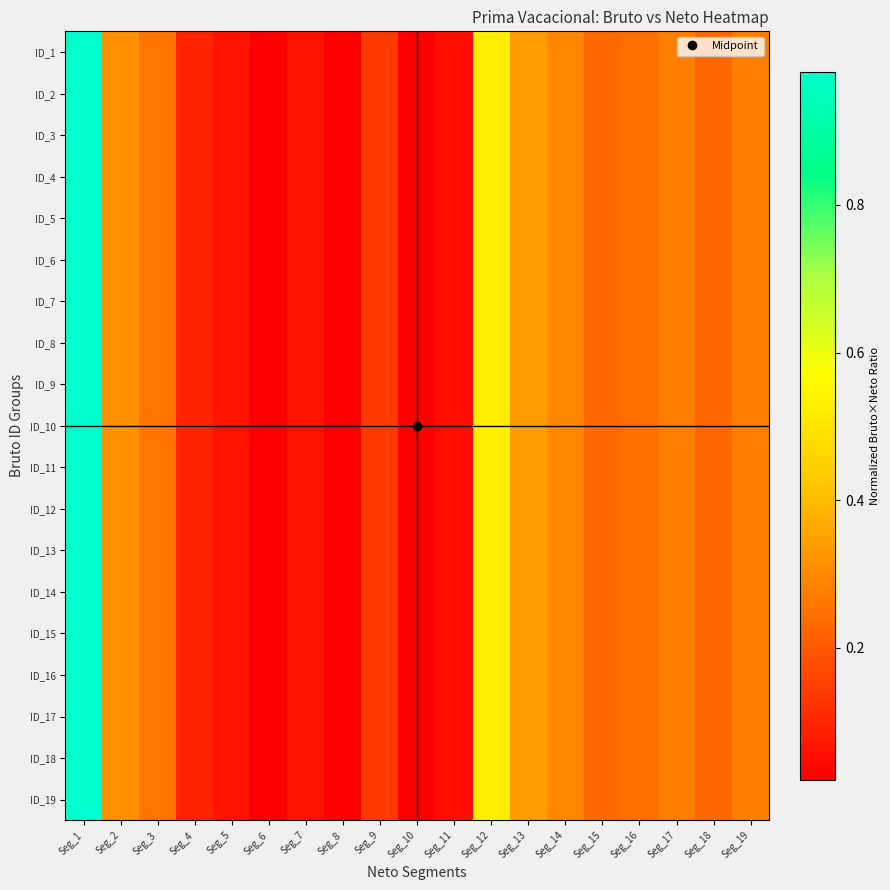

Which category has the highest value across all series?

Seg_1